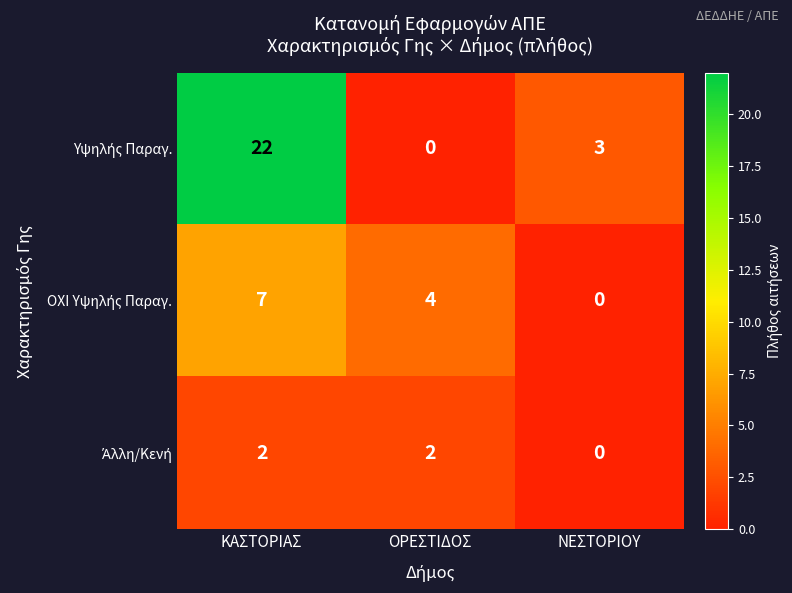

What is the greatest value displayed?

22